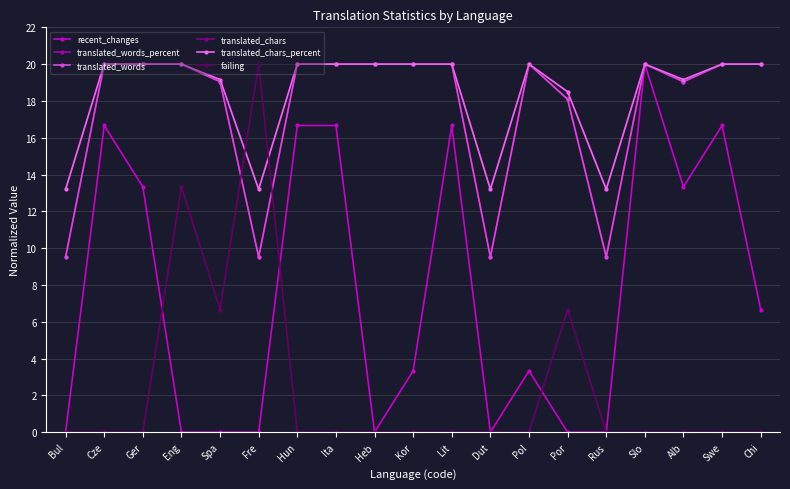

What is the difference between the maximum and minimum values in the translated_words_percent series?

10.5